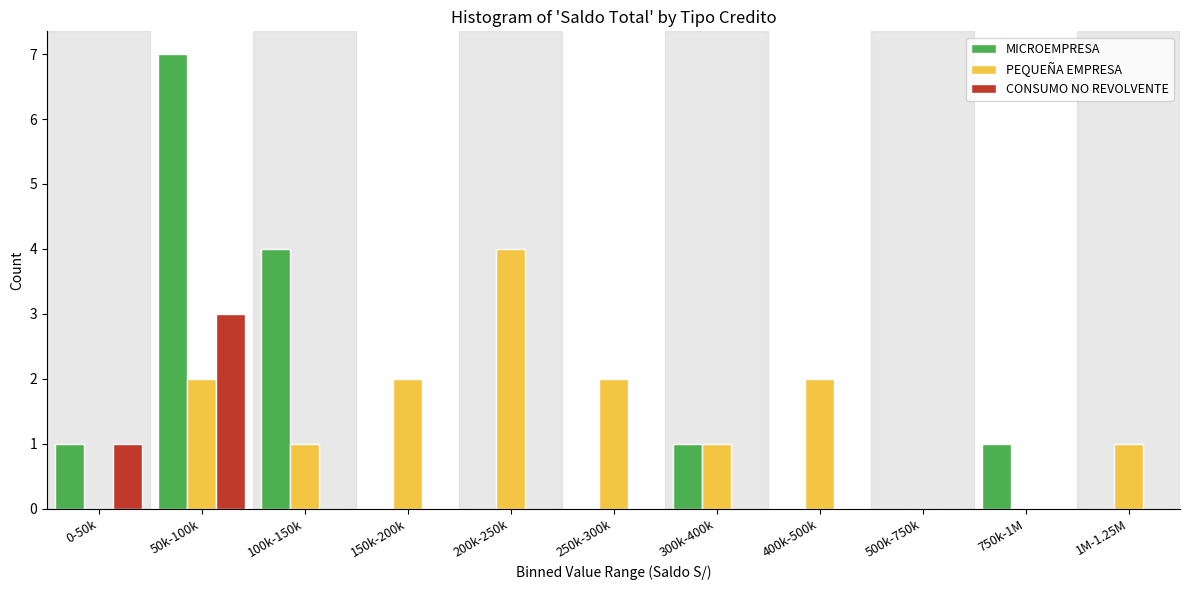

At which category is the sum across all series the highest?

50k-100k